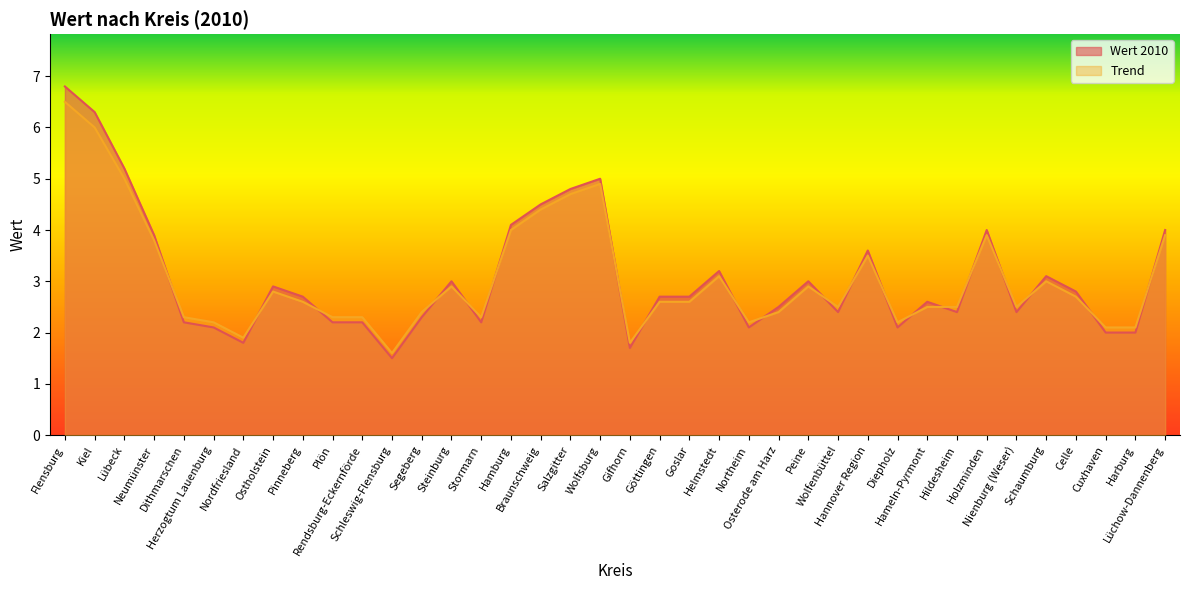

What value does the Trend series have at Wolfsburg?

4.9